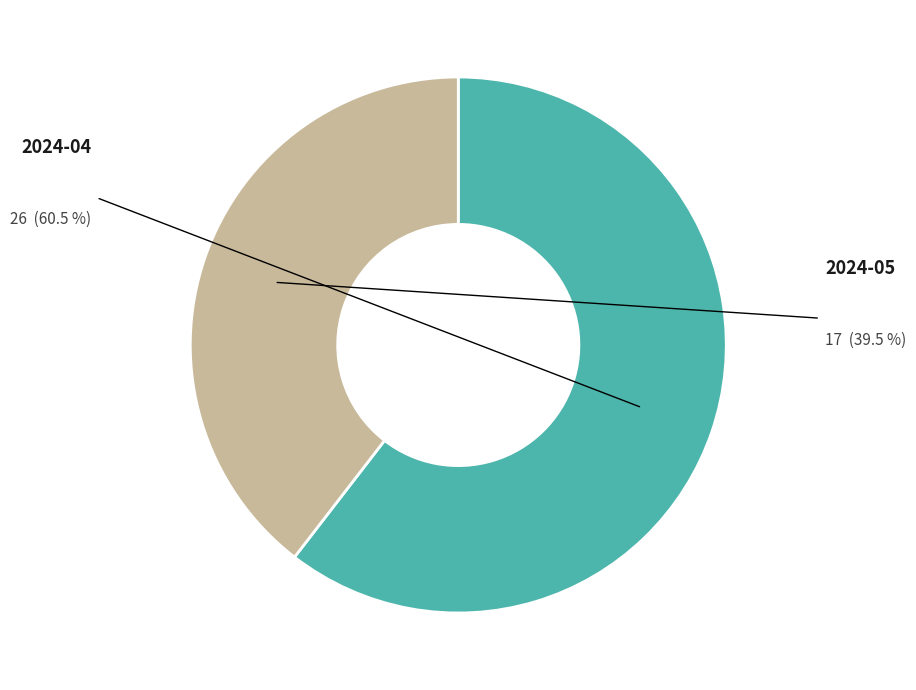

Does any single category account for the majority?

Yes